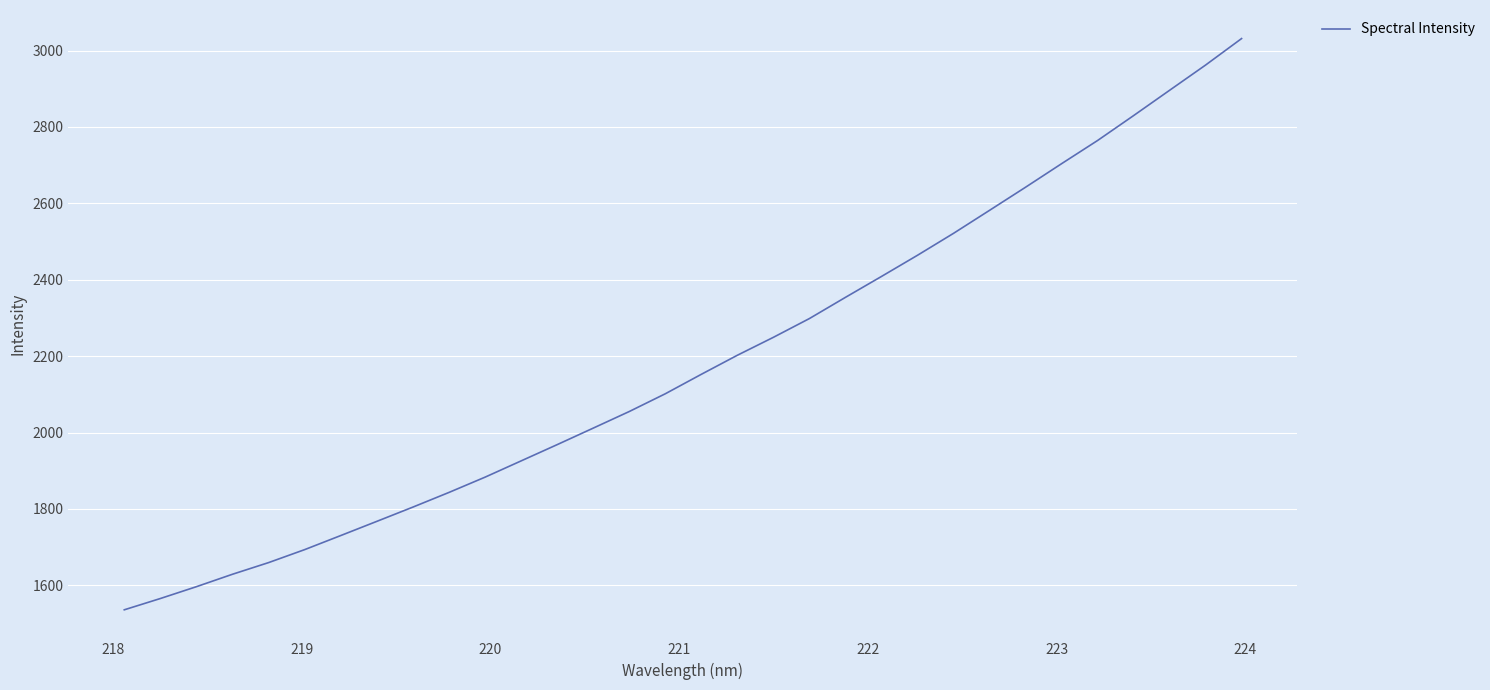

Reading left to right, extract all data points from this chart.

1535.9	1565.5	1596.5	1629.0	1659.5	1693.5	1730.3	1767.4	1804.8	1843.1	1883.1	1925.7	1968.2	2011.5	2054.9	2101.4	2152.4	2202.2	2249.2	2298.3	2353.8	2408.5	2464.0	2521.4	2581.6	2642.1	2703.7	2764.4	2829.6	2895.8	2961.9	3031.3